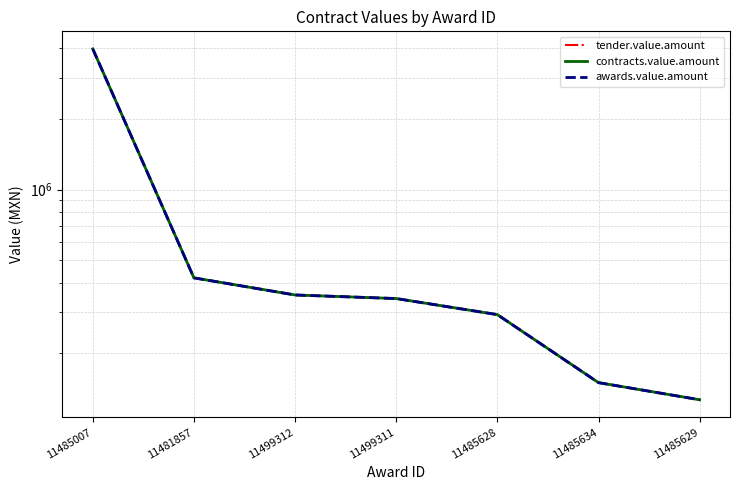

How many values in the contracts.value.amount series are below 342745?

3